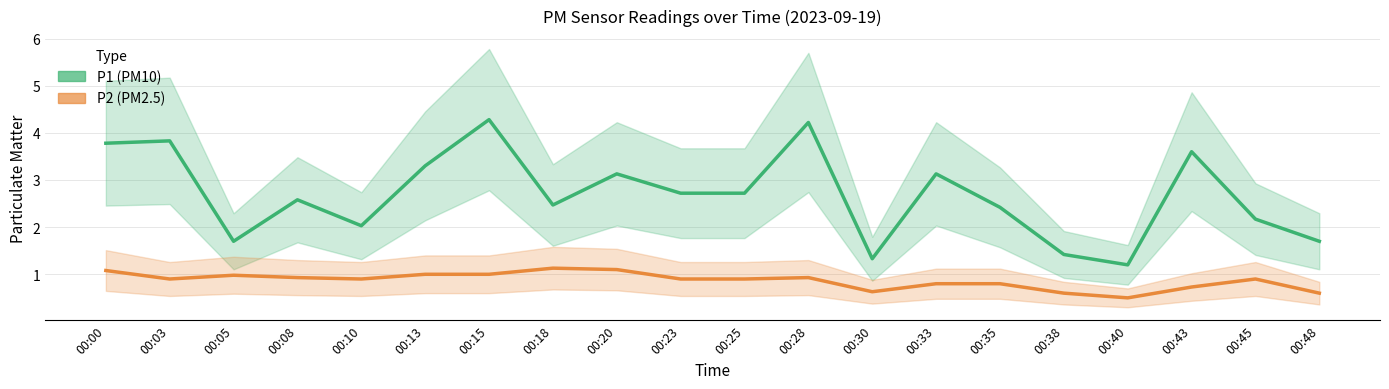

What are all the series names shown in the legend?

P1 (PM10), P2 (PM2.5)